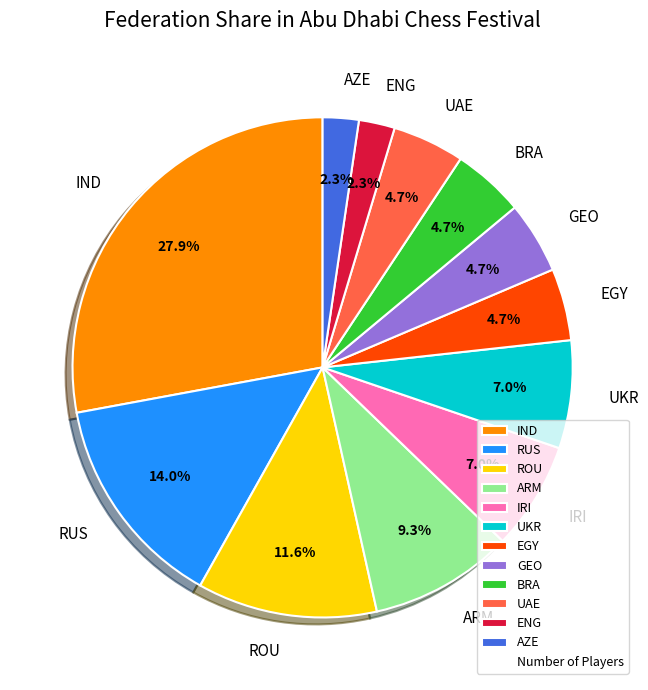

To the nearest percent, what is the combined percentage of BRA and ROU?

16%